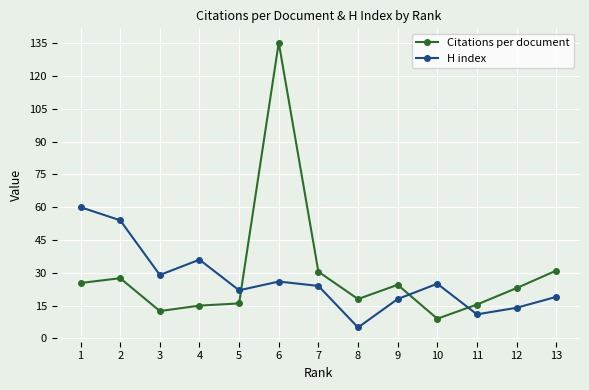

Is it true that H index equals 22.0 at 5?

True